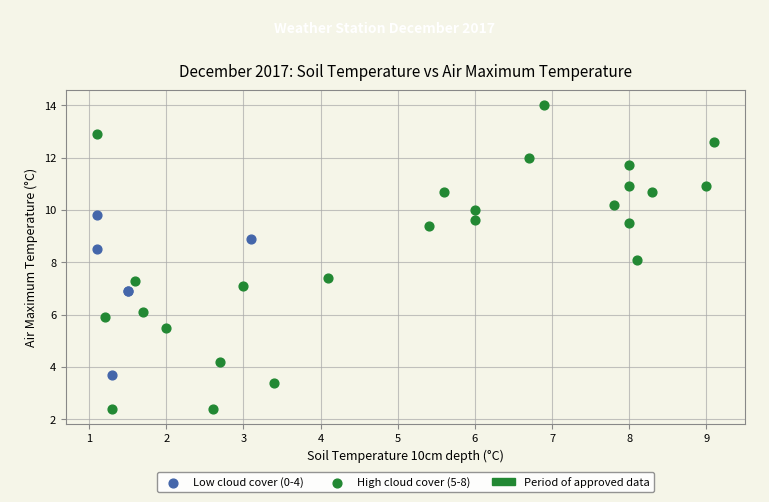

Which series reaches the minimum Y coordinate?

High cloud cover (5-8)